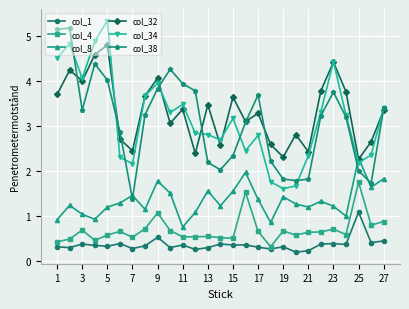

What is the lowest value of the col_4 series?

0.3